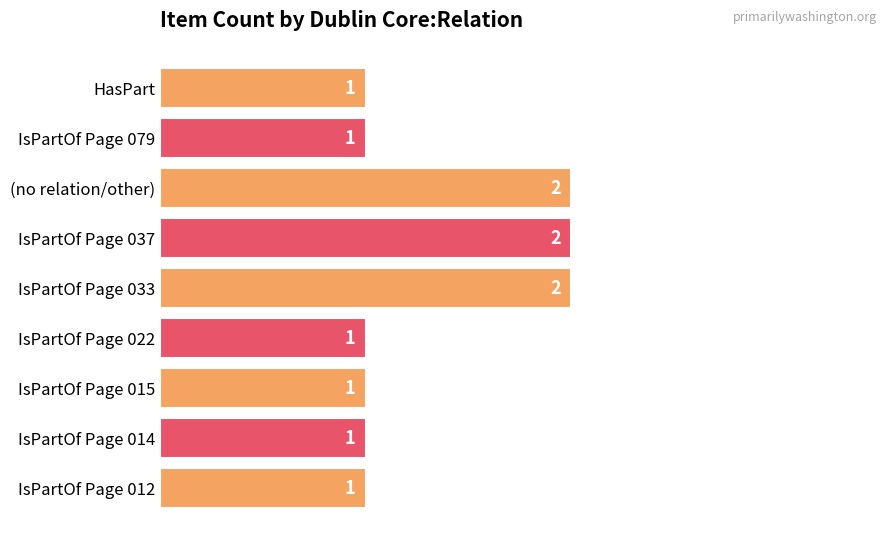

What is the greatest value displayed?

2